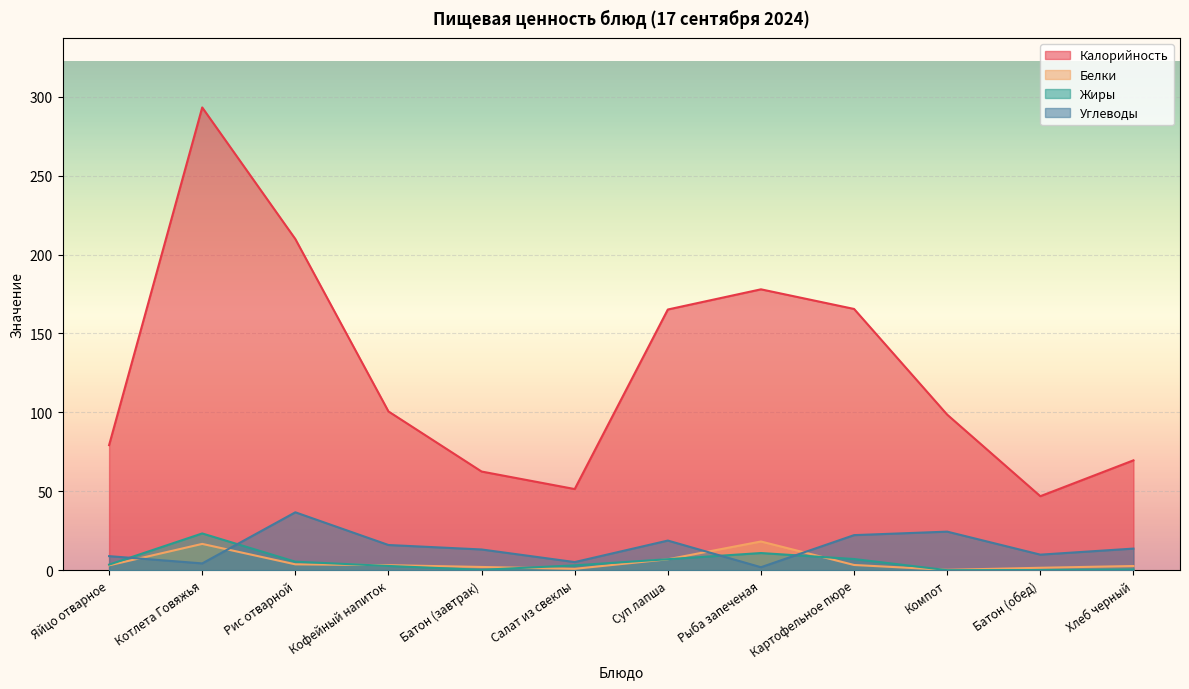

At which label does Жиры reach its minimum?

Компот